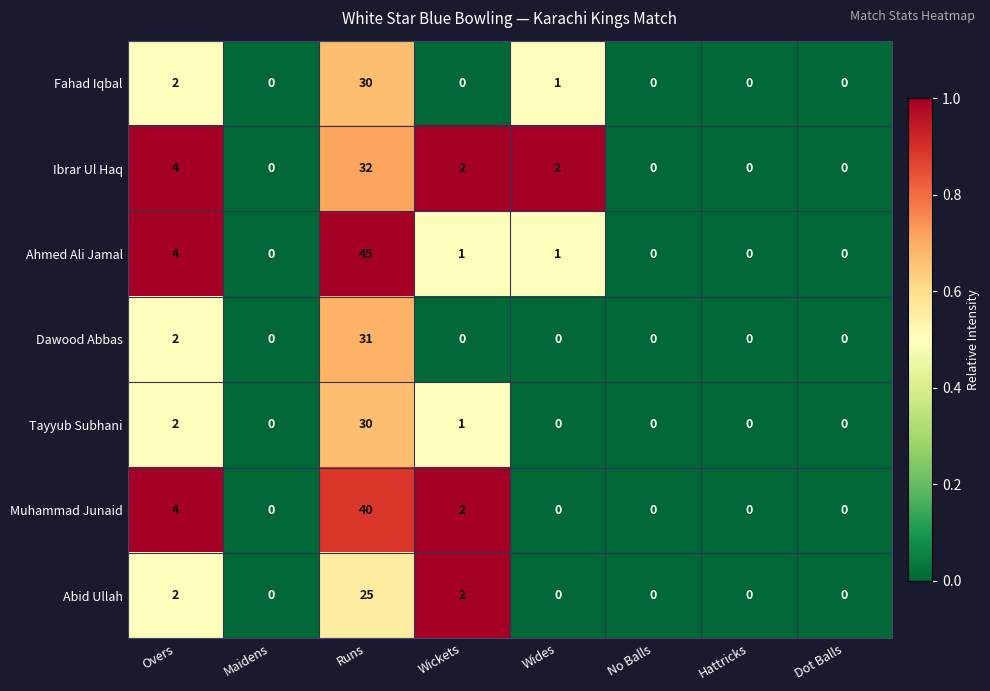

Count the number of categories in the chart.

8